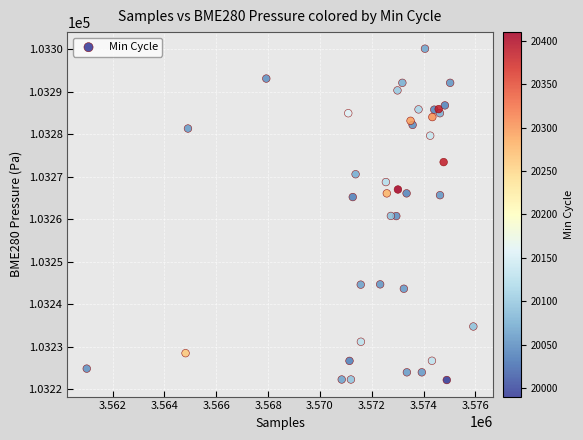

What is the range of X values (max minus min)?

14918.0